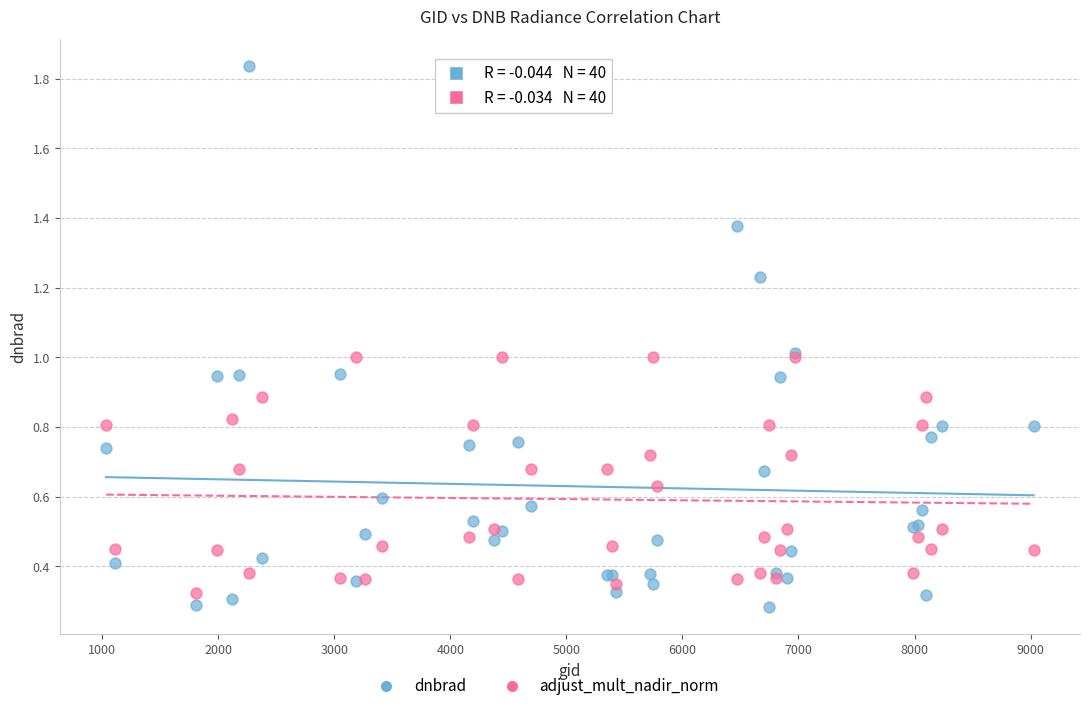

Which series has the widest spread of Y values?

dnbrad